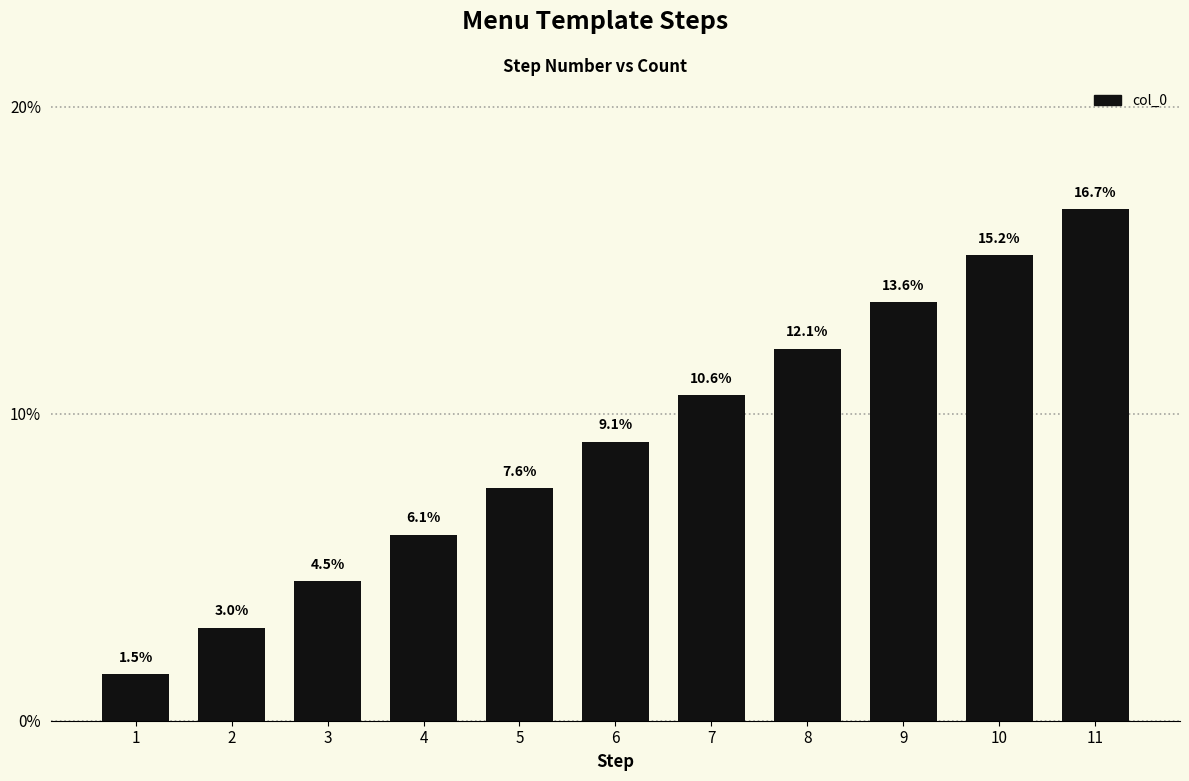

Approximately how many times larger is the value at 4 compared to 2?

2.0